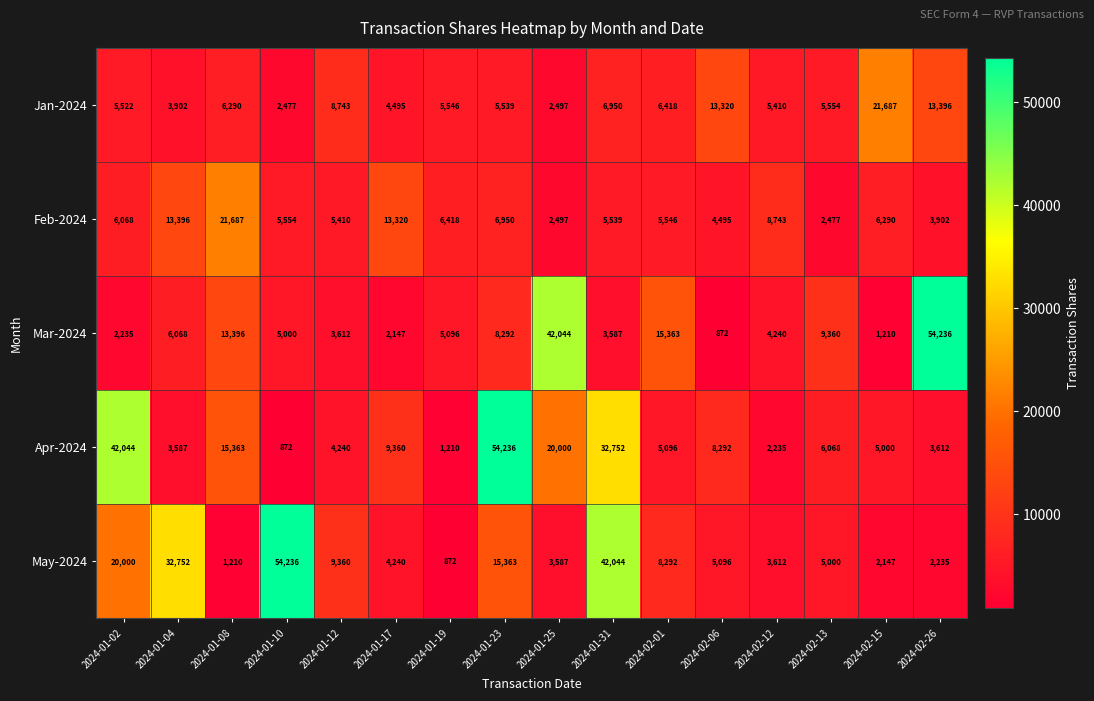

What is the difference between the highest and lowest values at 2024-01-02?

39809